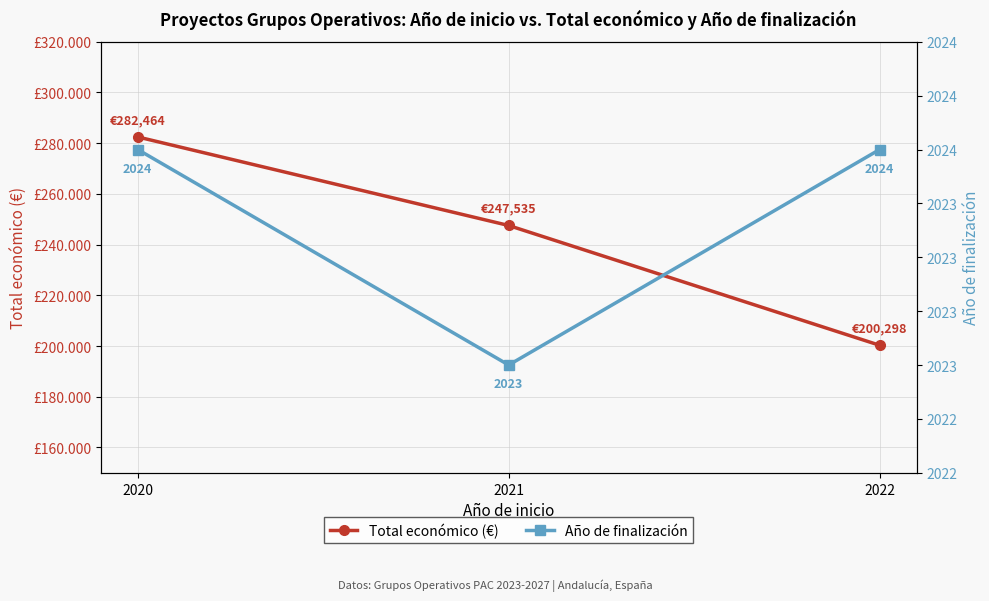

What is the smallest value displayed?

2023